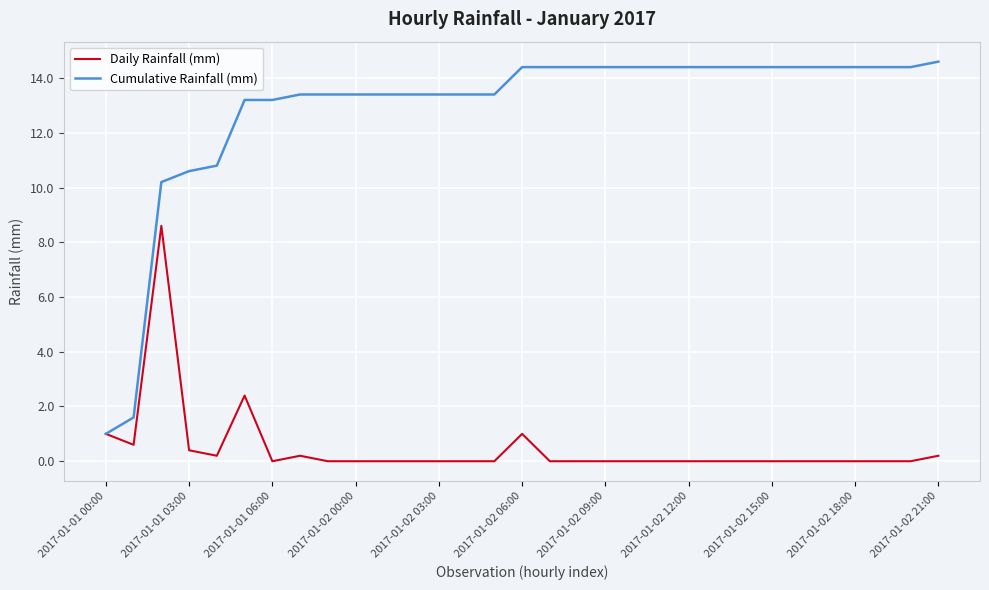

List the series in order of their overall mean, highest first.

Cumulative Rainfall (mm), Daily Rainfall (mm)